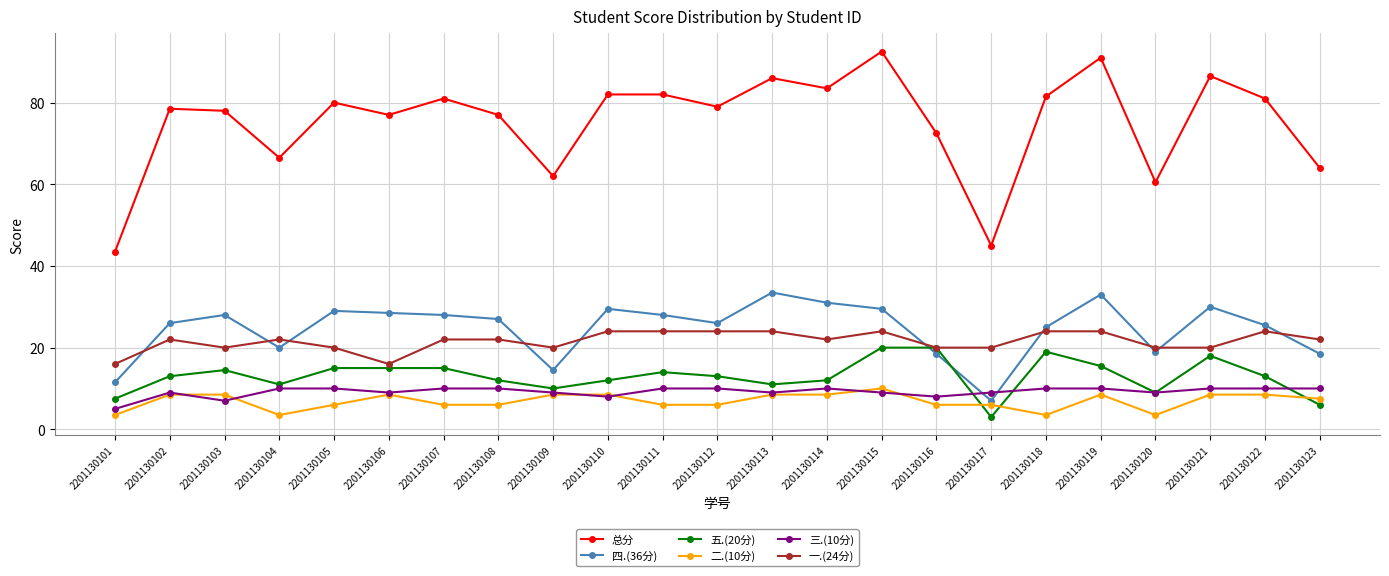

What is the approximate value of 三.(10分) at 2201130106?

9.0